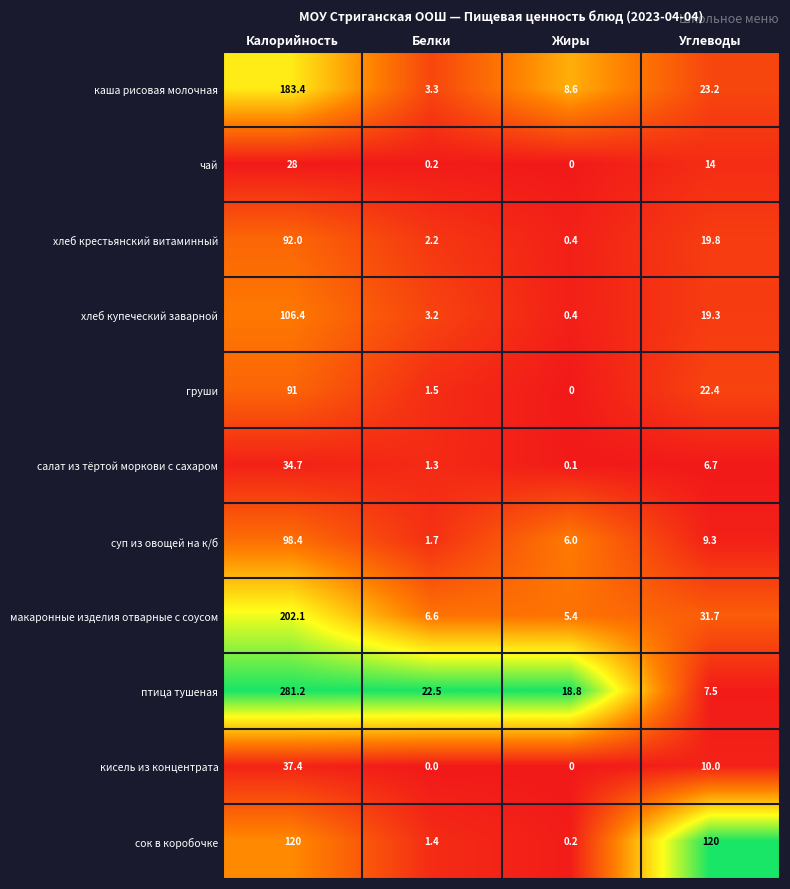

At which category does the chart reach its peak across all series?

Калорийность